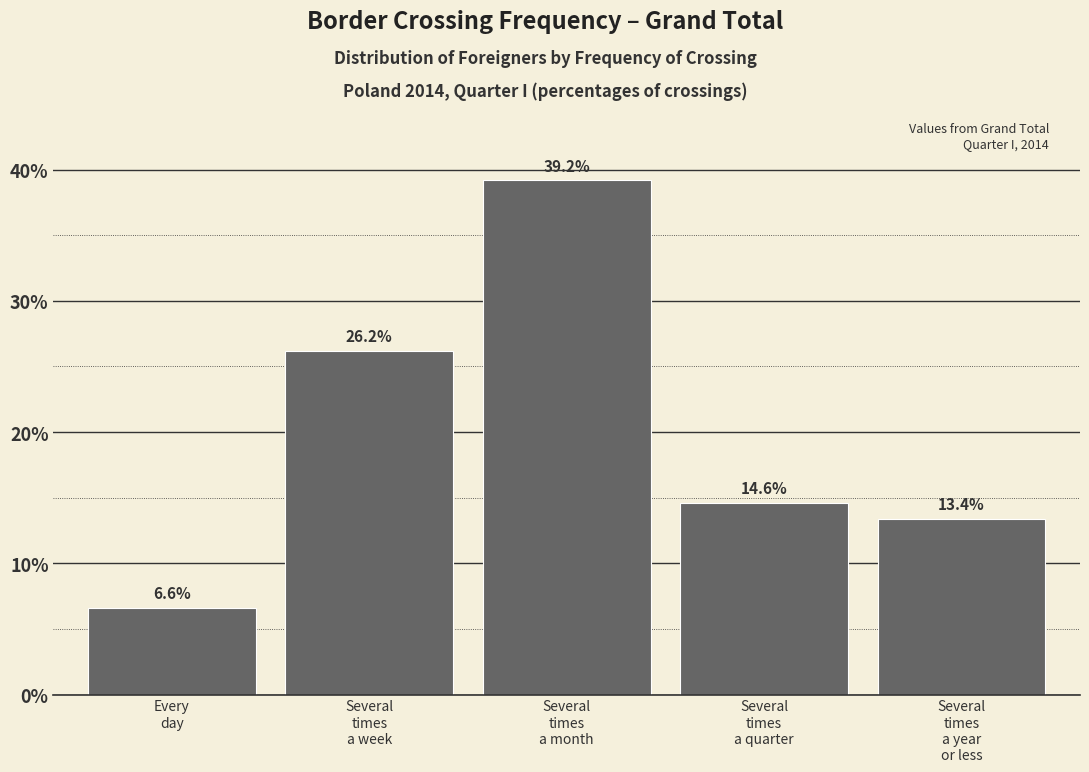

Reading right to left, extract all data points from this chart.

13.4	14.6	39.2	26.2	6.6